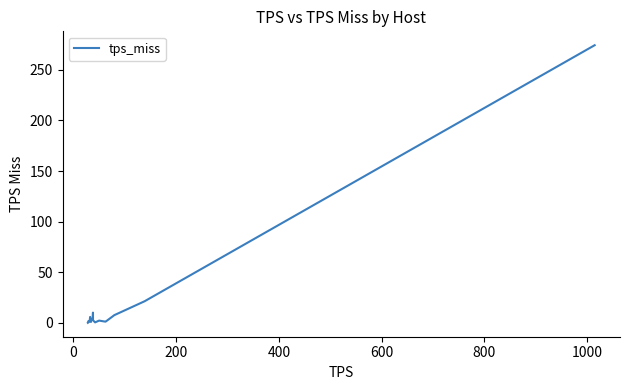

What is the greatest value displayed?

274.1